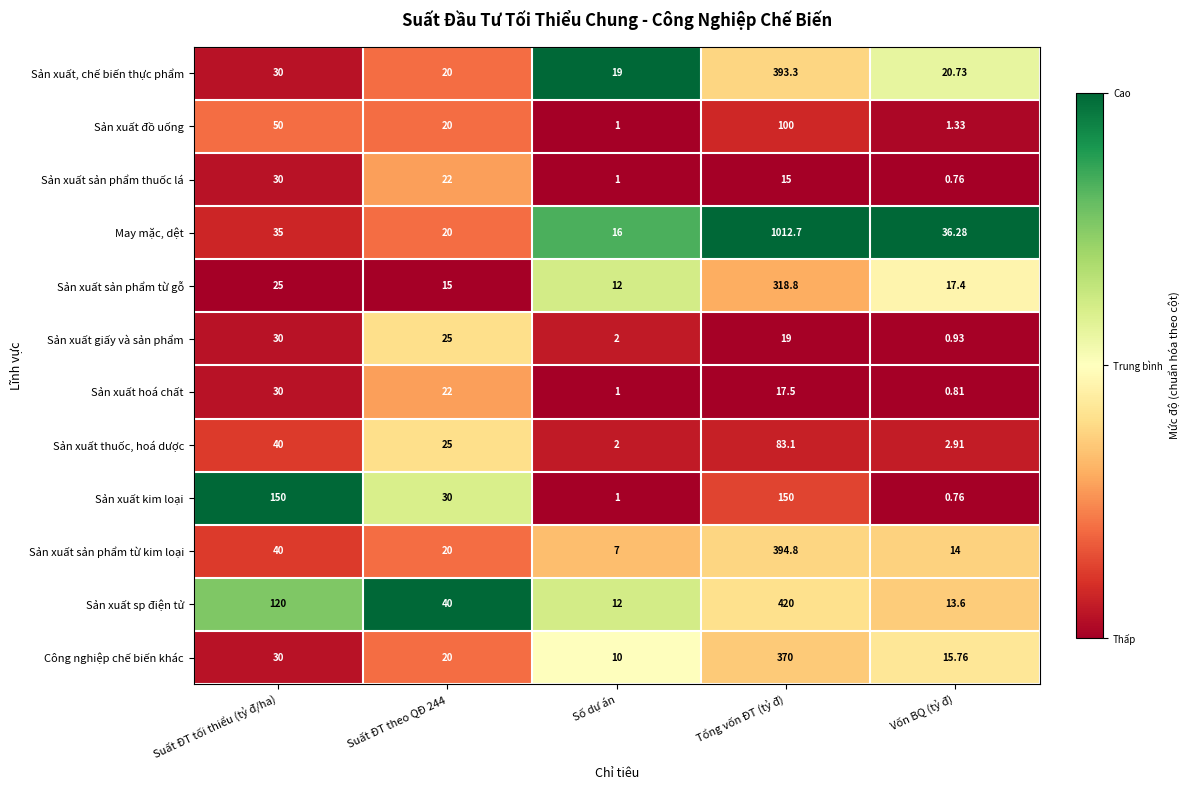

Which label corresponds to the largest value in the chart?

Tổng vốn ĐT (tỷ đ)